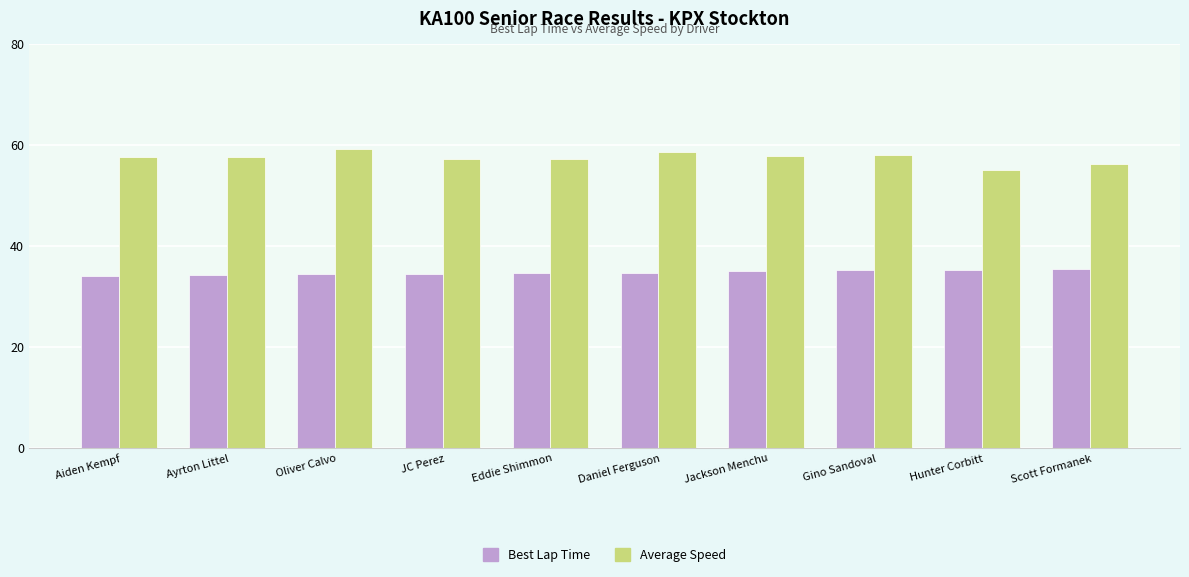

Read the Average Speed value at Daniel Ferguson.

58.6